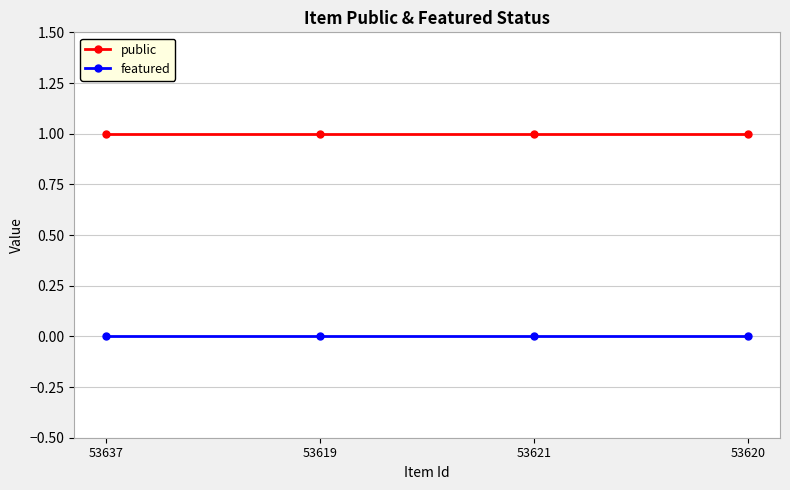

Reading left to right, what are all the values shown in this chart?

public: 1	1	1	1
featured: 0	0	0	0